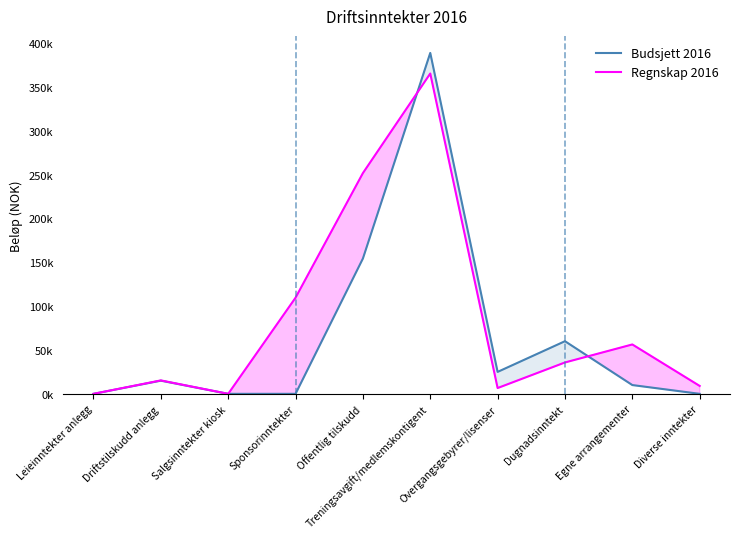

How many lines are shown in the chart?

2